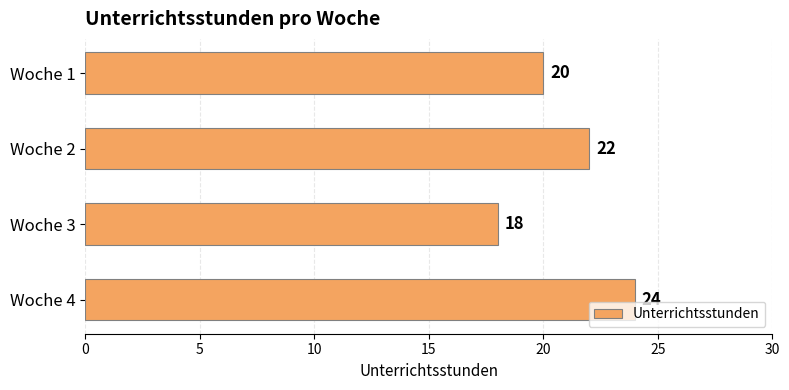

True or false: the data shows 31 at Woche 1.

False